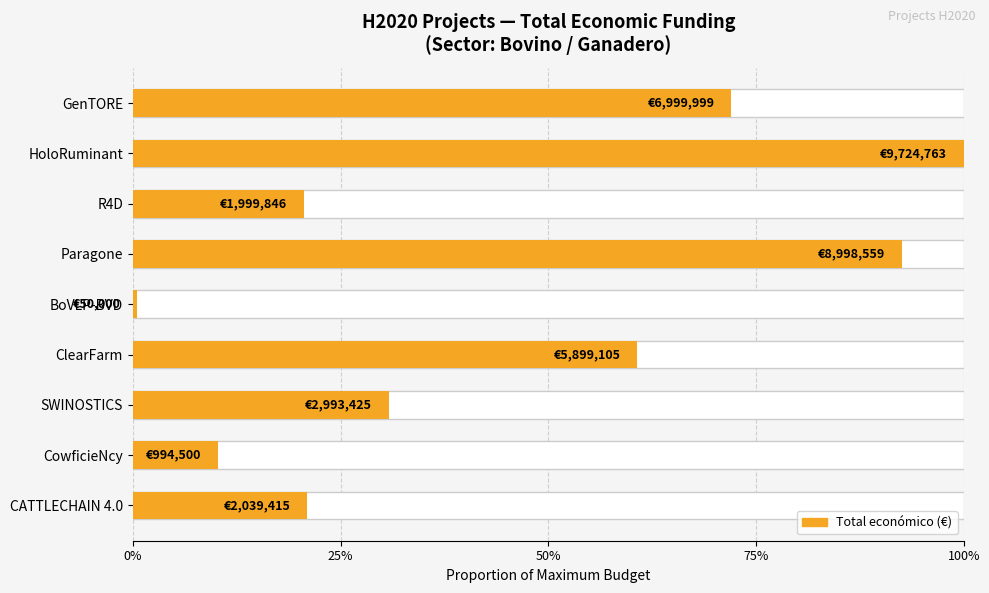

True or false: the data shows 0.4 at GenTORE.

False